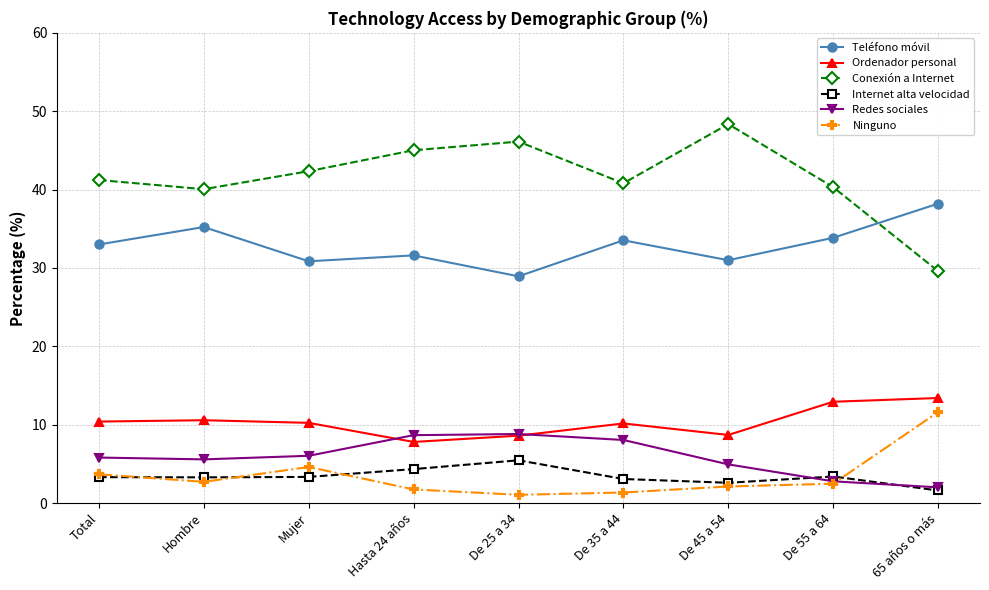

Is the value of Conexión a Internet at De 45 a 54 greater than the value of Internet alta velocidad at Total?

Yes